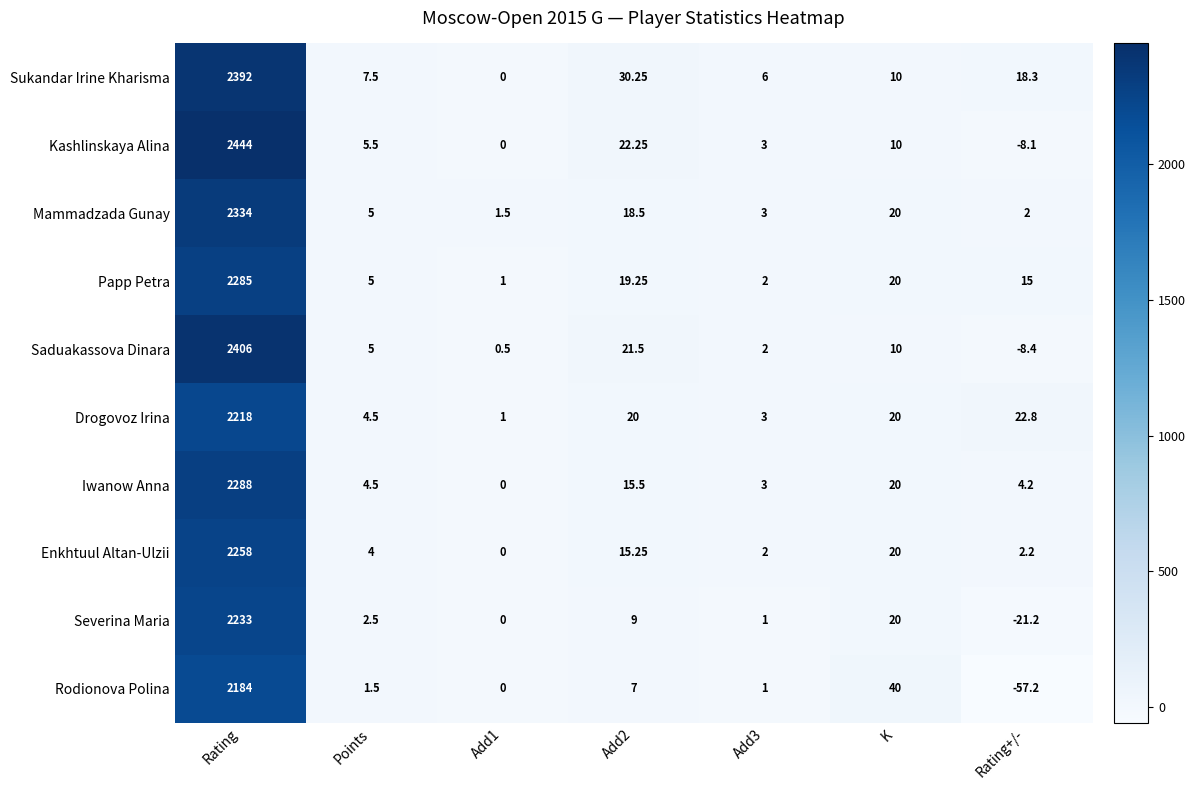

At which label does Saduakassova Dinara first exceed 5?

Rating